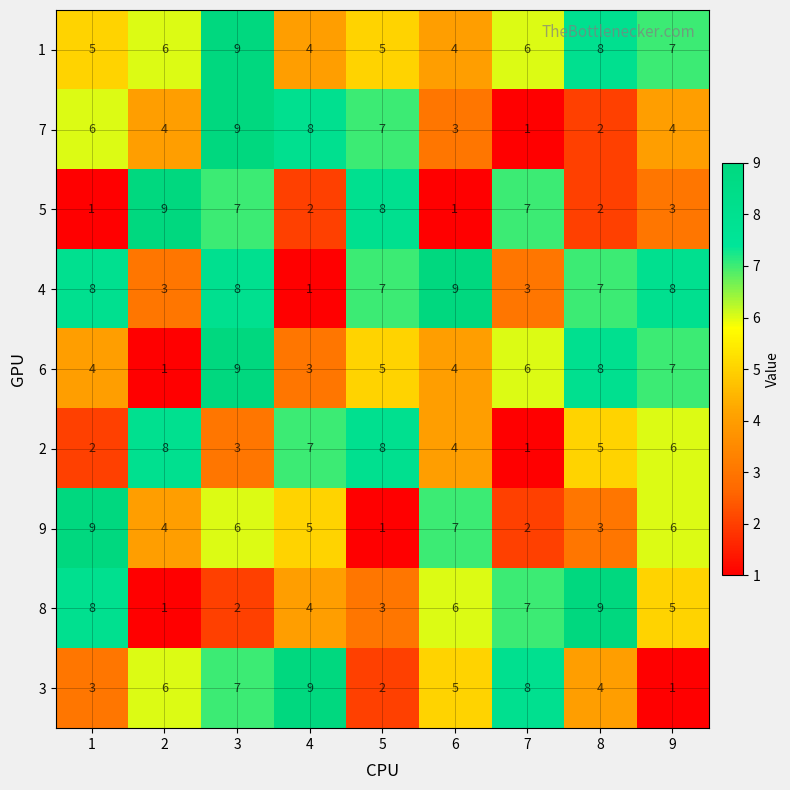

What is the total value across all series at 5?

46